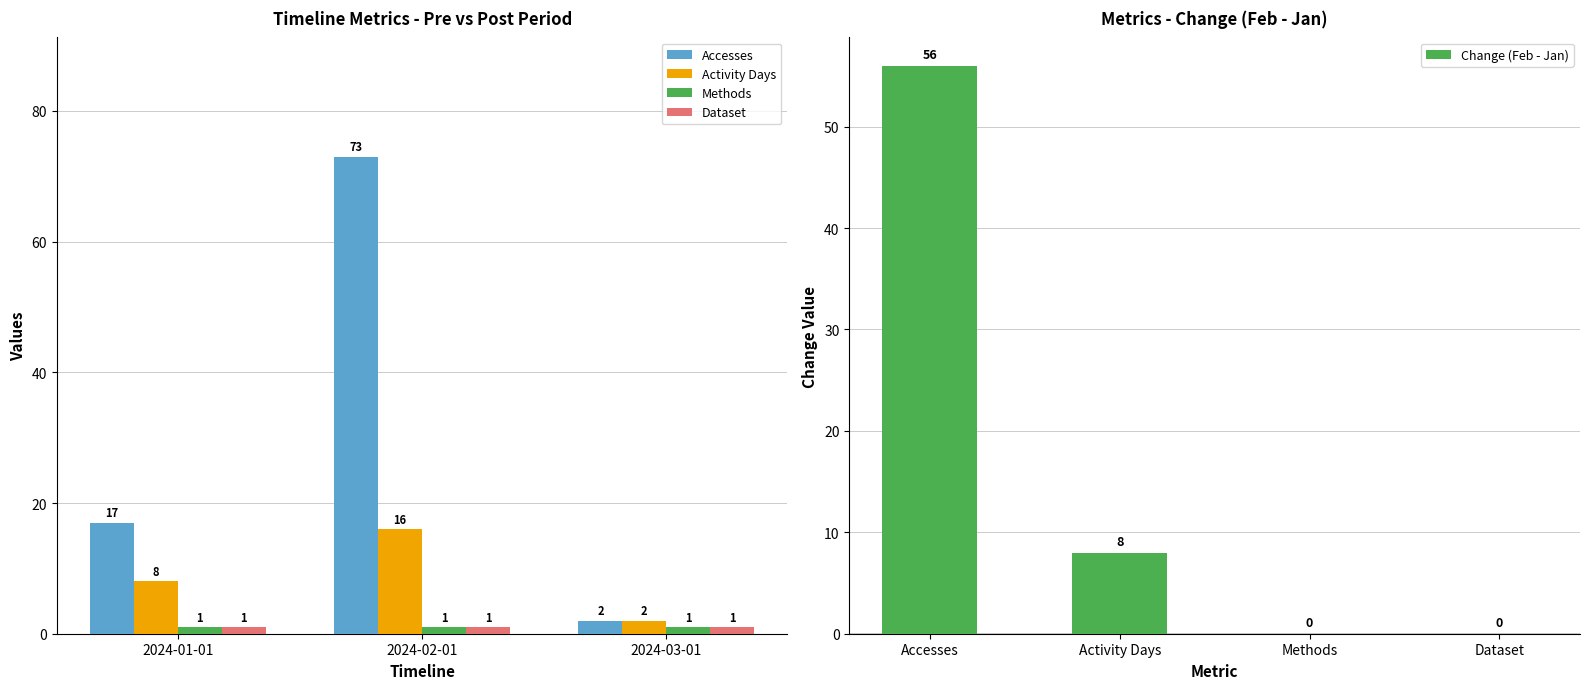

How many values in the Accesses series exceed 17?

1